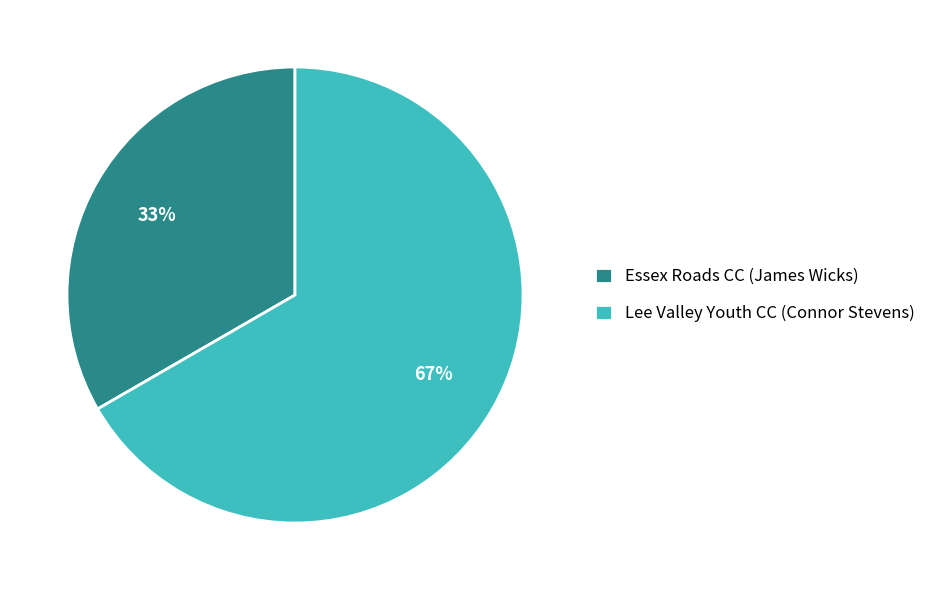

What percentage is the Essex Roads CC (James Wicks) slice, to the nearest percent?

33%